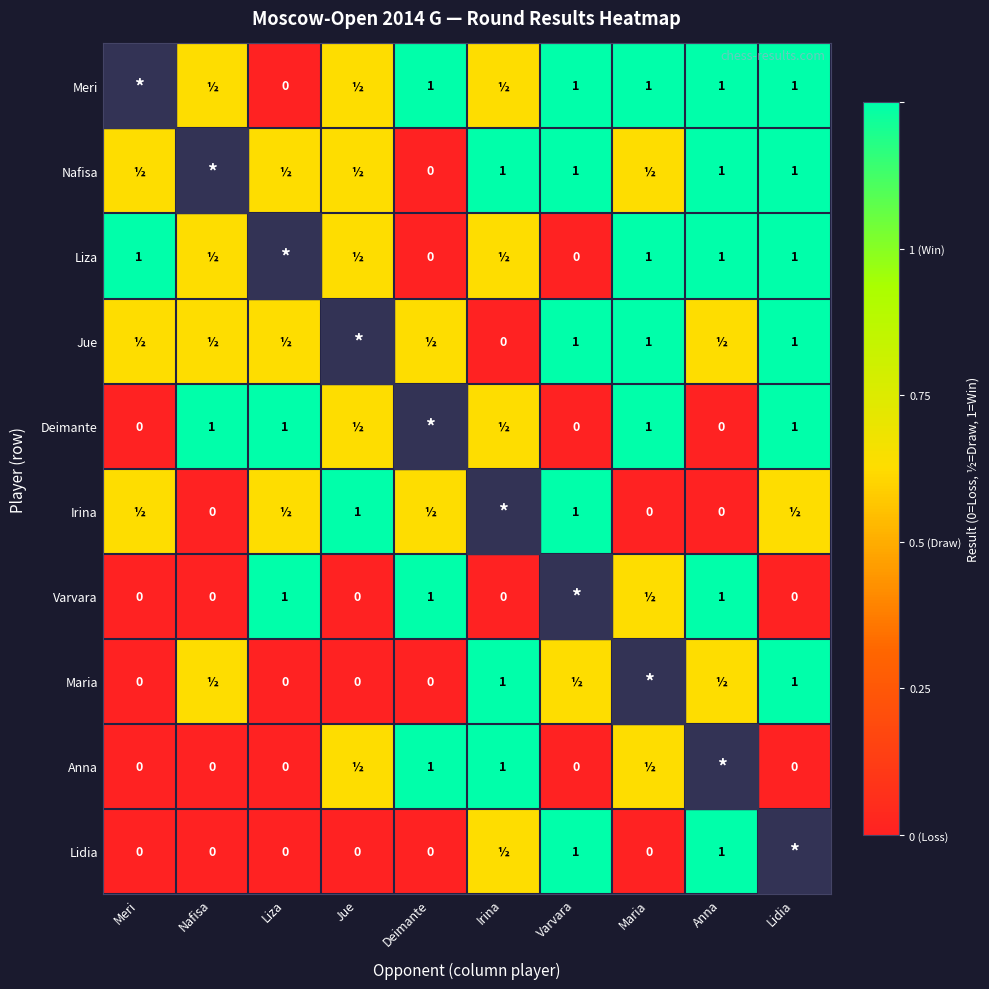

The Deimante series shows 1.7 at Liza. True or false?

False